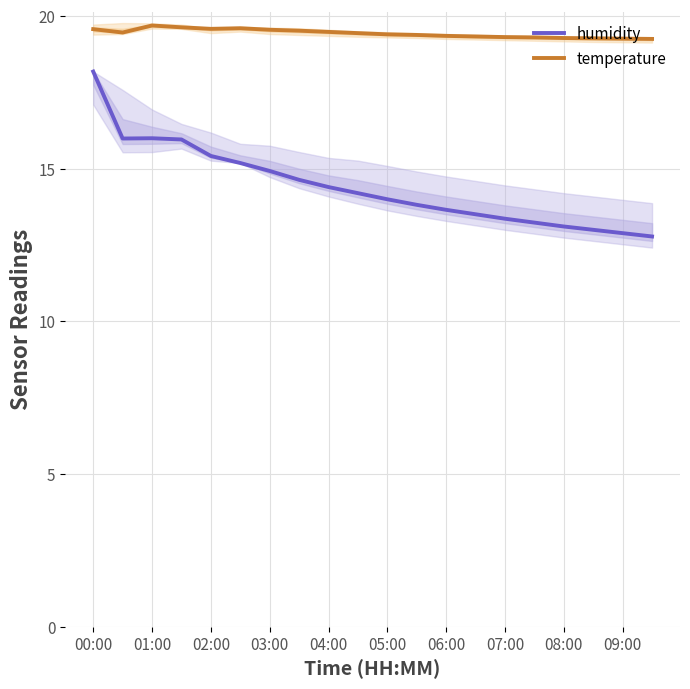

Where does the humidity series first go above 14?

00:00